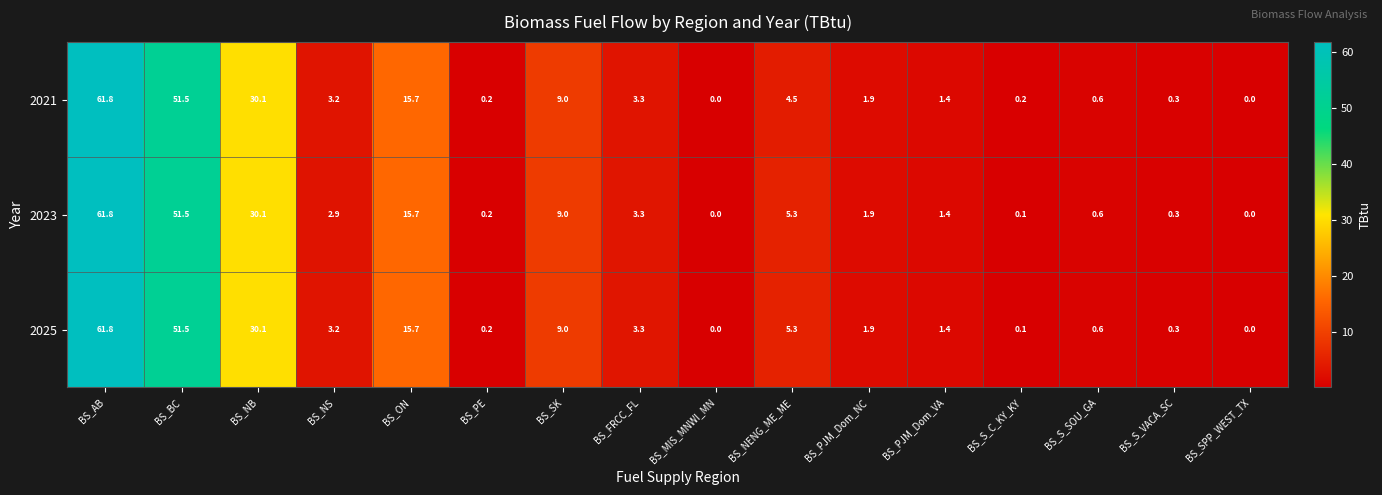

Is it true that 2023 equals 23.6 at BS_BC?

False